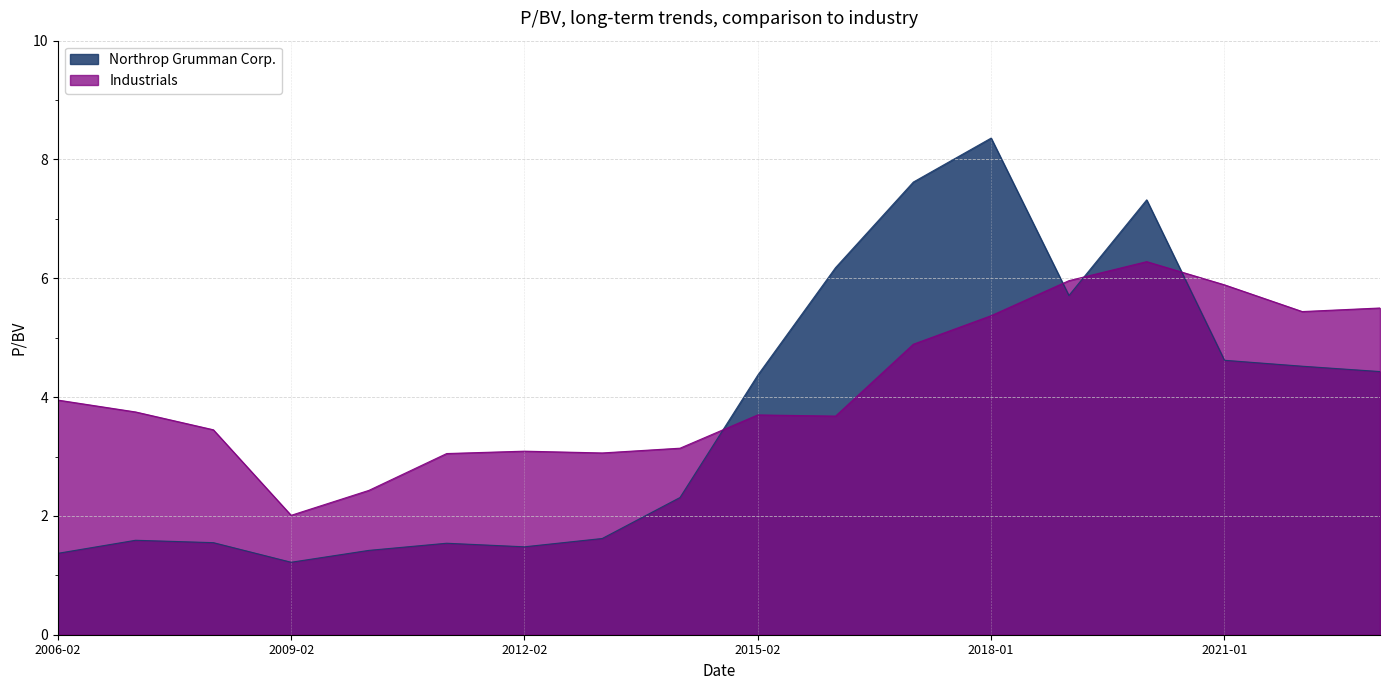

How many interior local valleys does the Industrials series have?

4